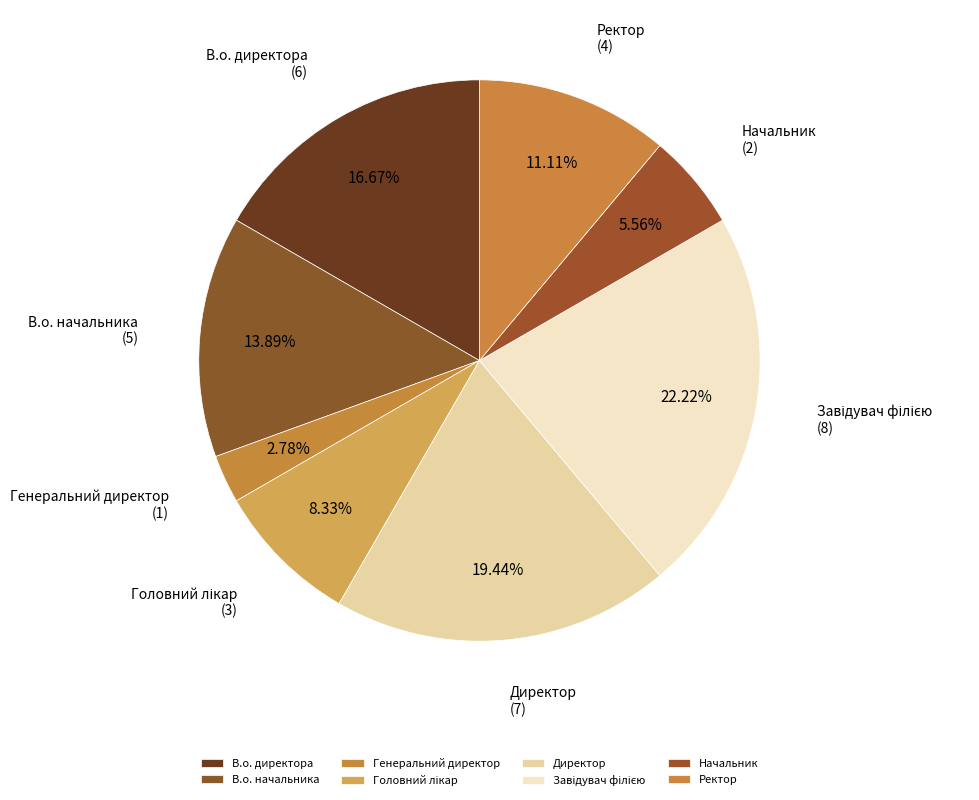

To the nearest percent, what percentage of the pie is Начальник?

6%